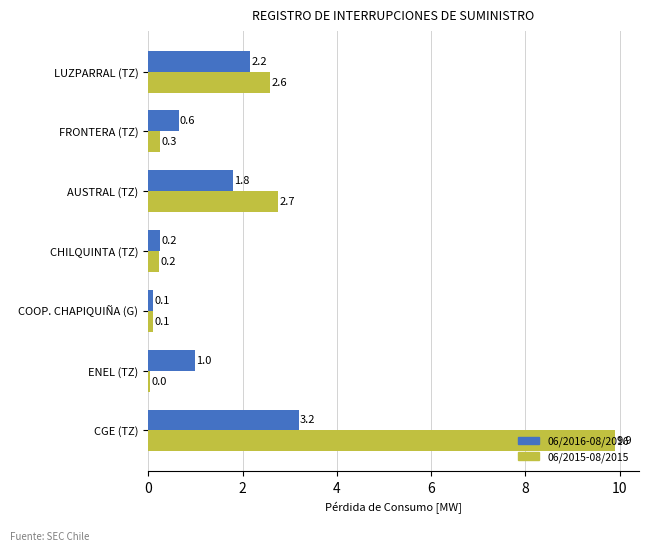

The value of 06/2016-08/2016 at AUSTRAL (TZ) is 3.0. True or false?

False